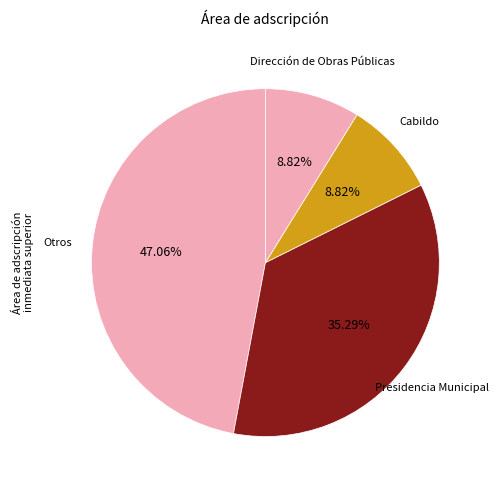

How many segments does this pie chart have?

4